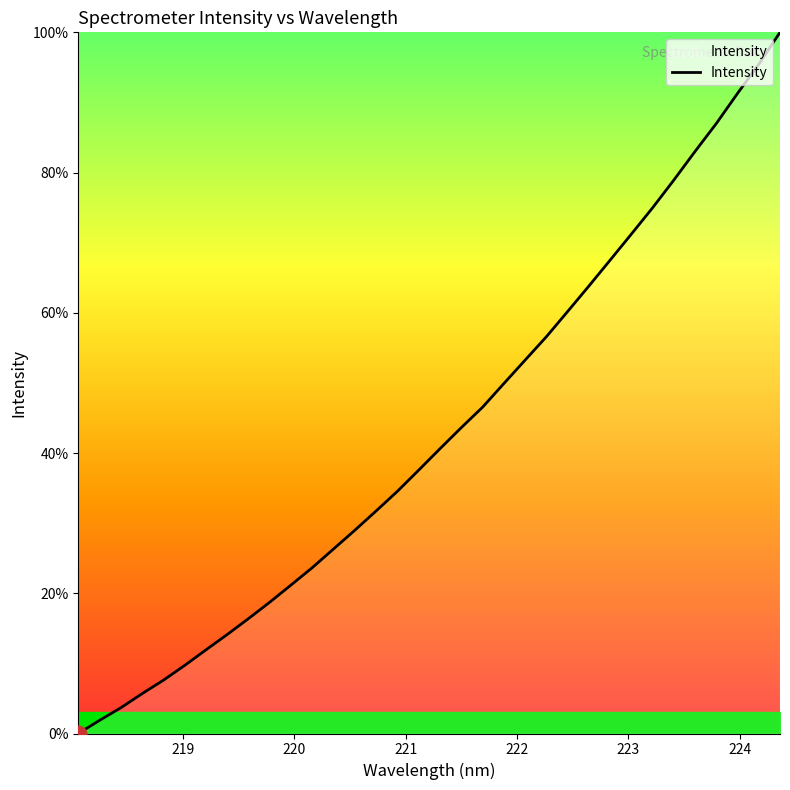

What is the maximum value shown in the chart?

100.0